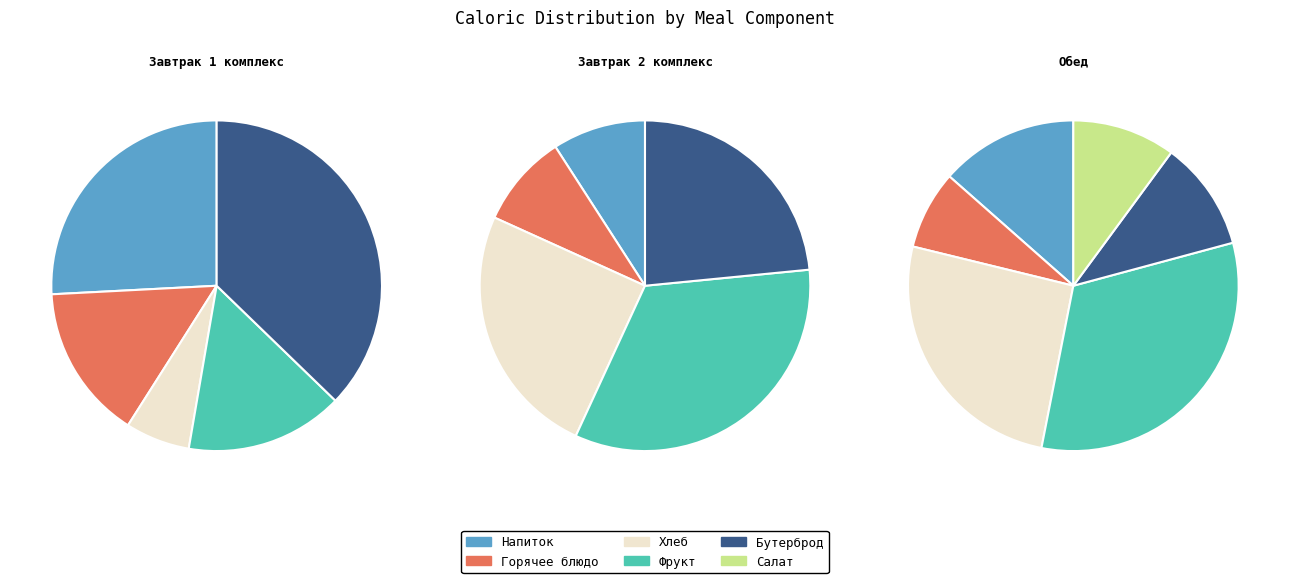

Combined, do Хлеб рж-пш (завтрак 1) and Чахохбили по-школьному account for over 50%?

No